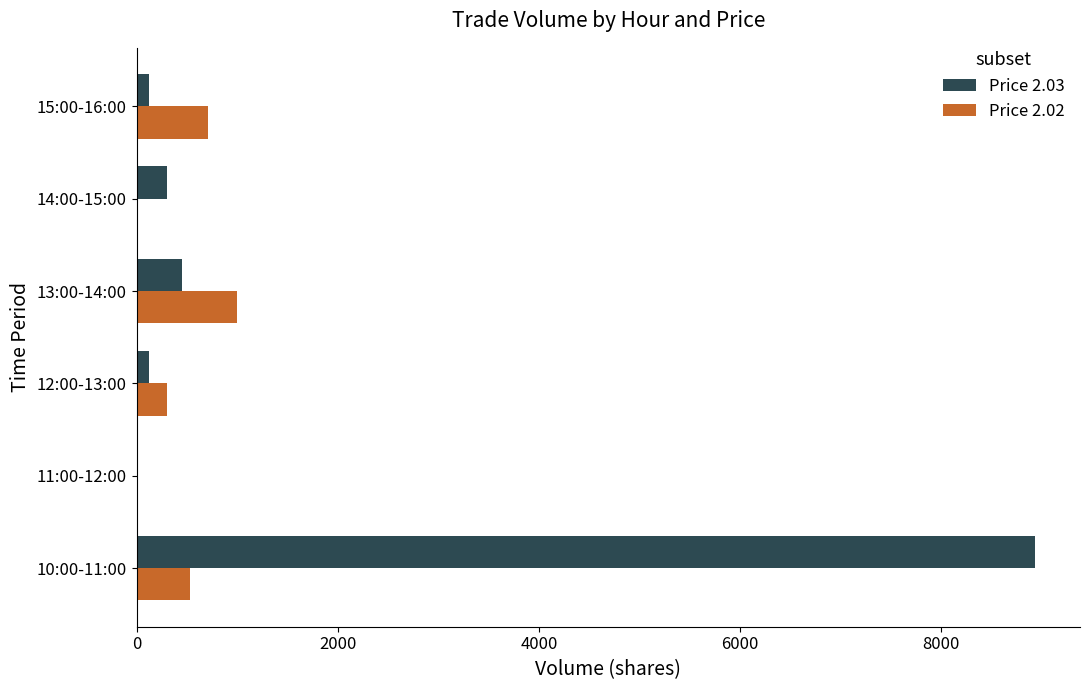

Which category has the highest value in the Price 2.03 series?

10:00-11:00